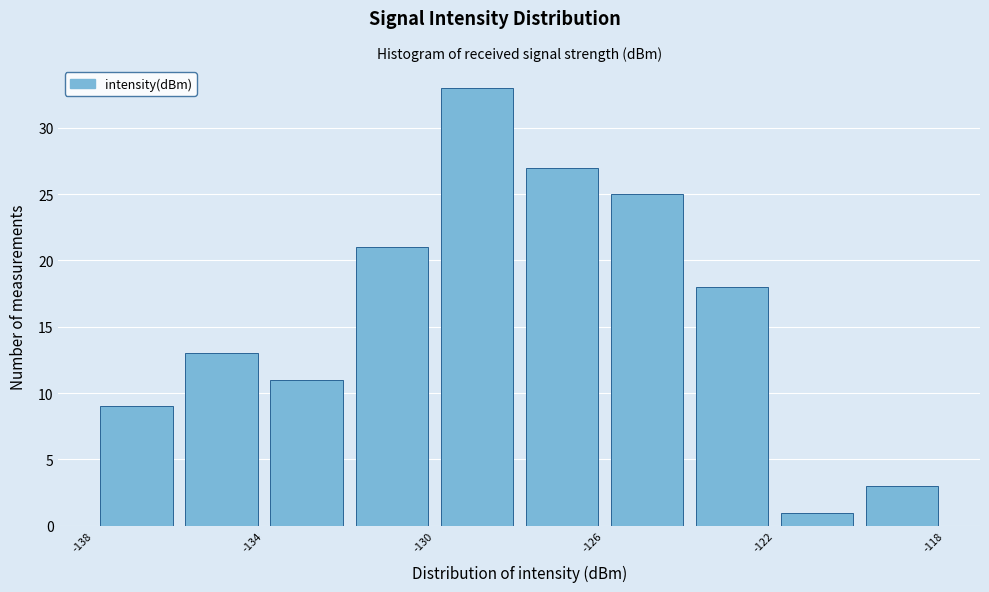

How tall is the bar that spans -120 to -118 on the x-axis? The values are not printed on the chart, so give them approximately, as read against the axis.

3